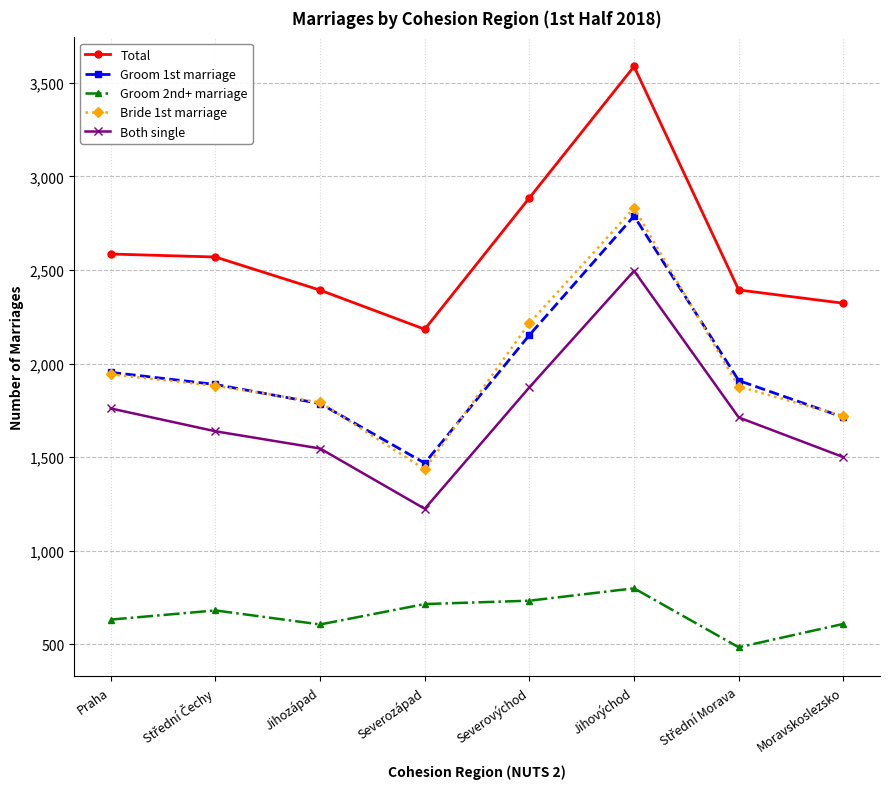

Read the Both single value at Severovýchod.

1873